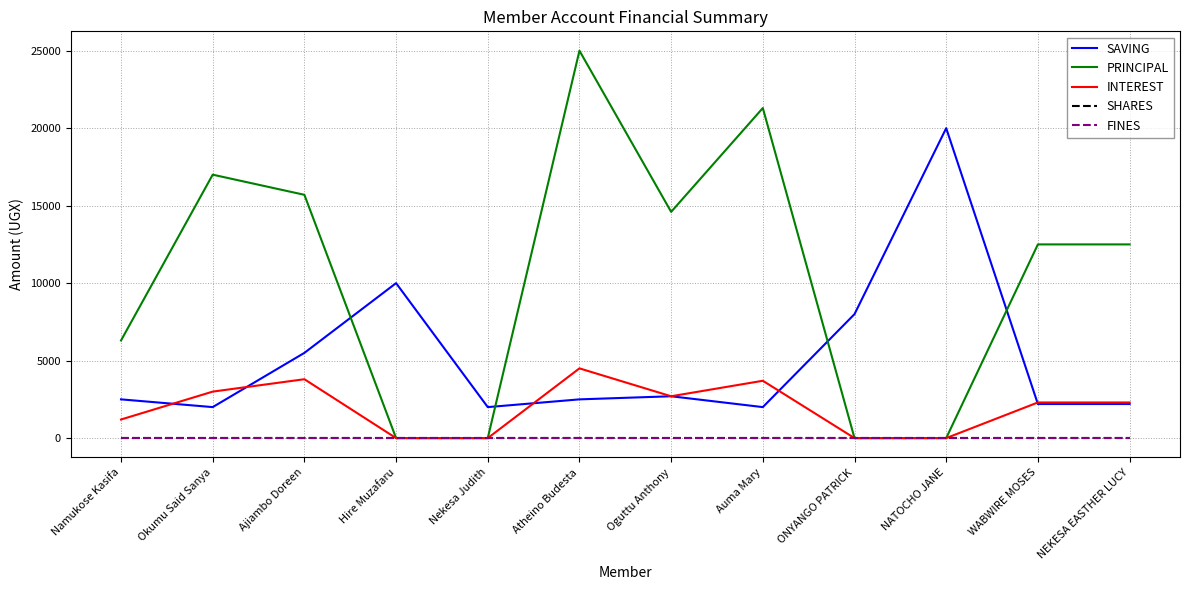

True or false: SAVING has a value of 3033 at Auma Mary.

False